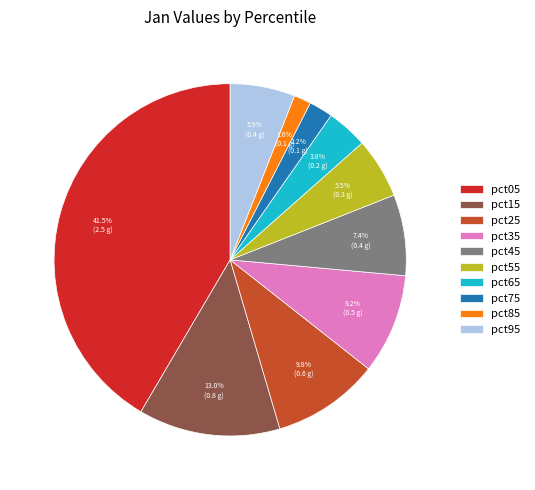

Between pct45 and pct55, which is larger?

pct45